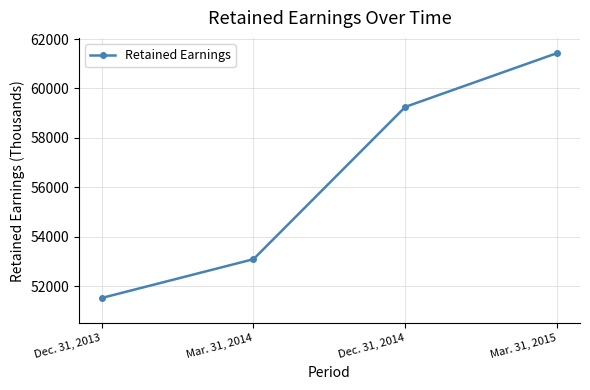

How many values are between 53086 and 61433?

3